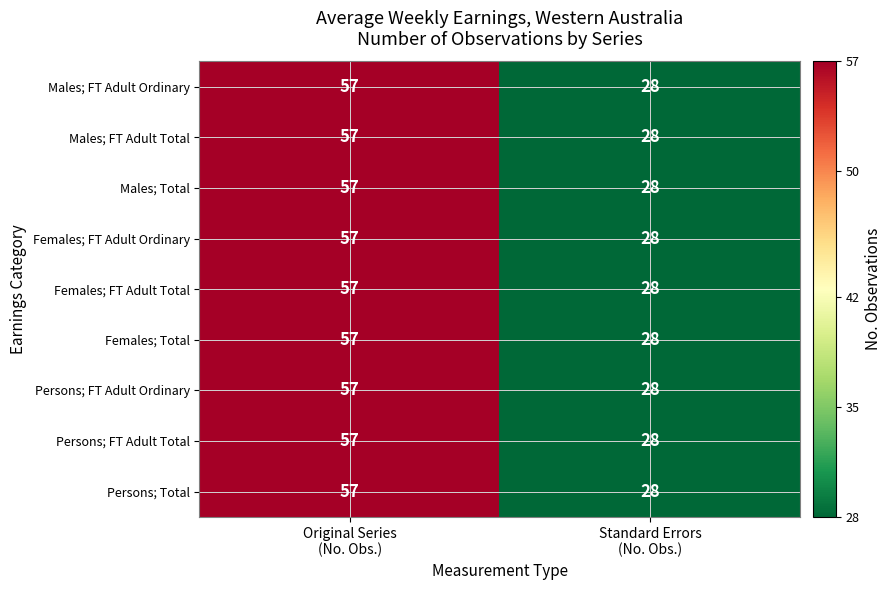

Reading left to right, what are all the values shown in this chart?

Males; FT Adult Ordinary: 57	28
Males; FT Adult Total: 57	28
Males; Total: 57	28
Females; FT Adult Ordinary: 57	28
Females; FT Adult Total: 57	28
Females; Total: 57	28
Persons; FT Adult Ordinary: 57	28
Persons; FT Adult Total: 57	28
Persons; Total: 57	28